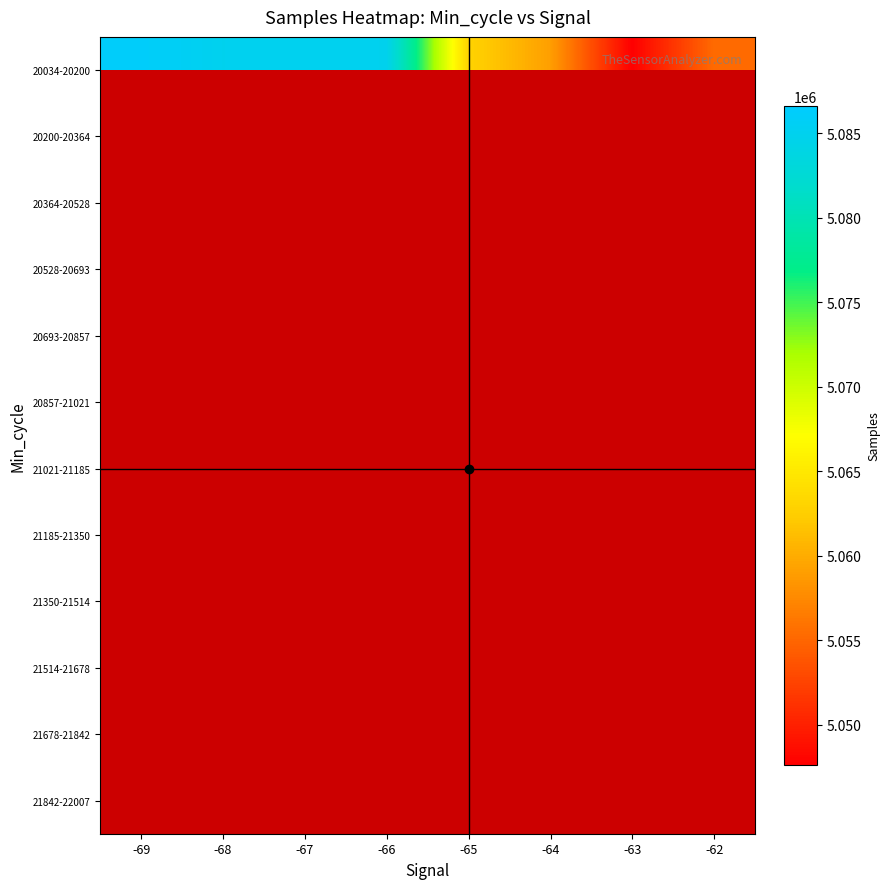

Which series changed the most between -66 and -65?

20034-20200